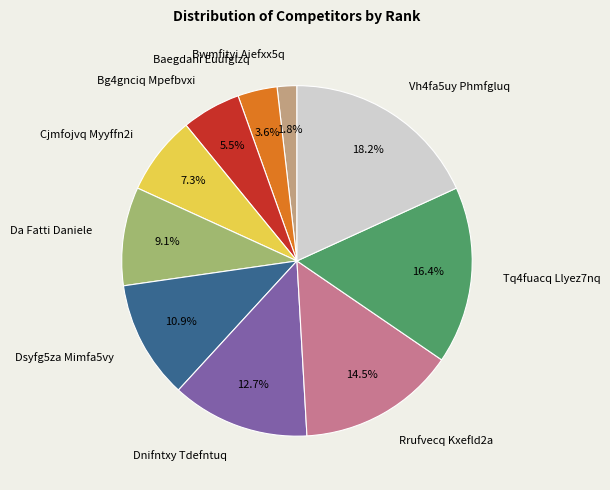

Which has a higher value, Bg4gnciq Mpefbvxi or Dnifntxy Tdefntuq?

Dnifntxy Tdefntuq